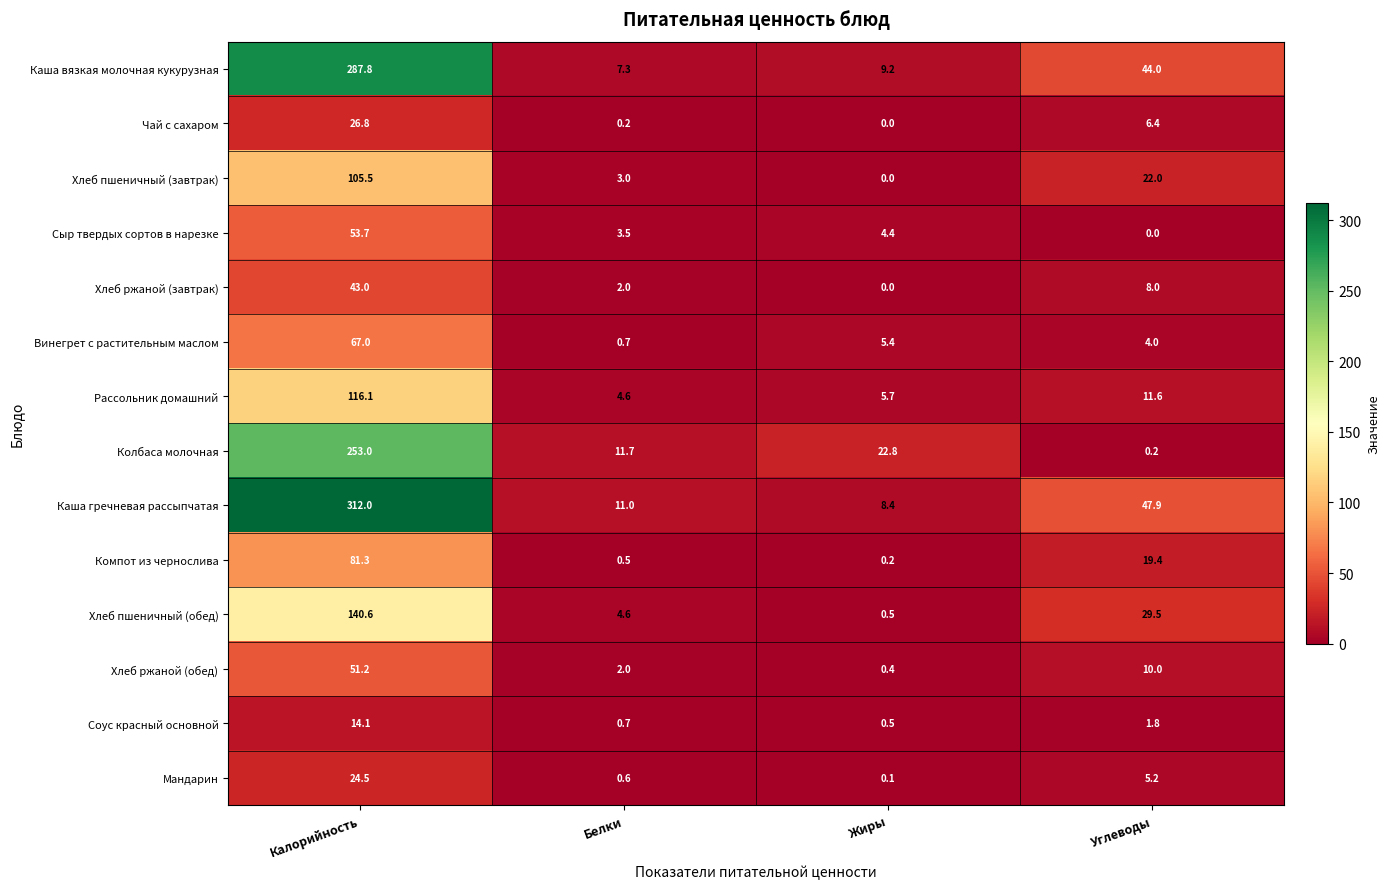

What is the sum of the Мандарин values at Белки and Жиры?

0.7